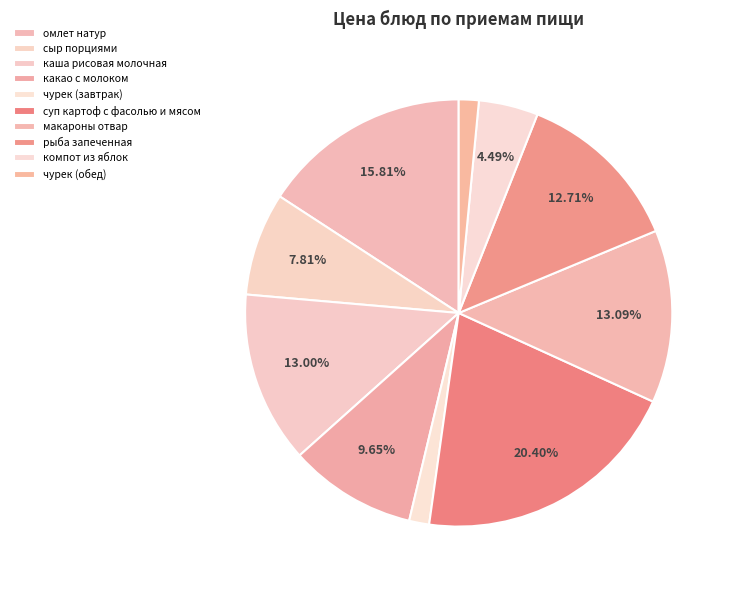

How many segments does this pie chart have?

10